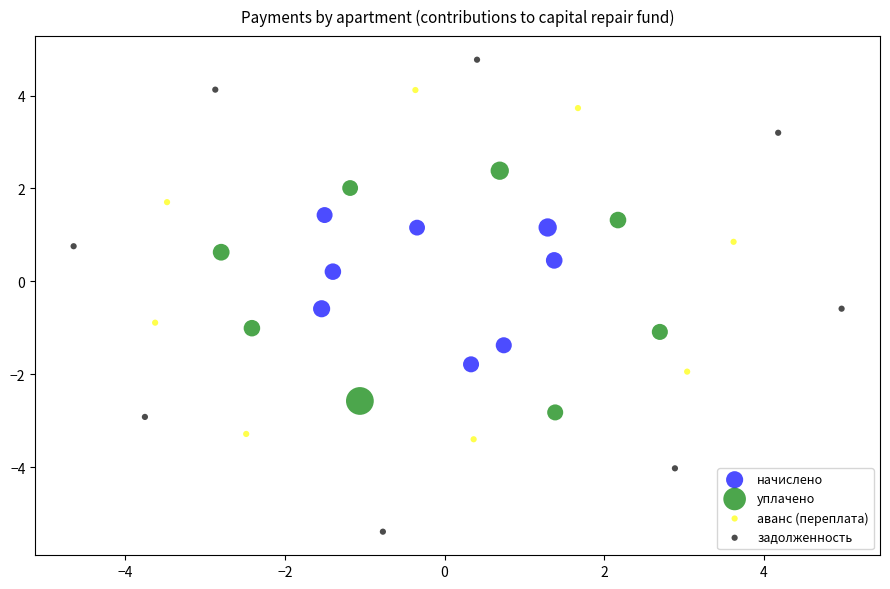

Which series has the widest spread of Y values?

задолженность